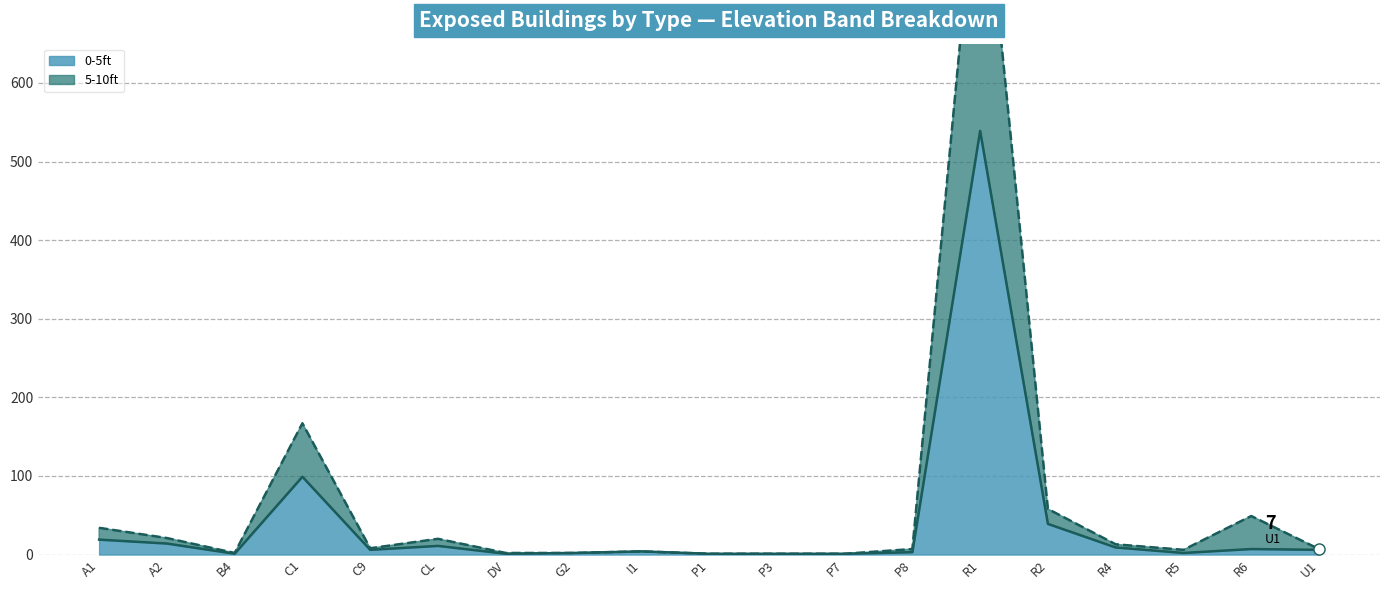

What are all the series names shown in the legend?

0-5ft line, 5-10ft (stacked) line